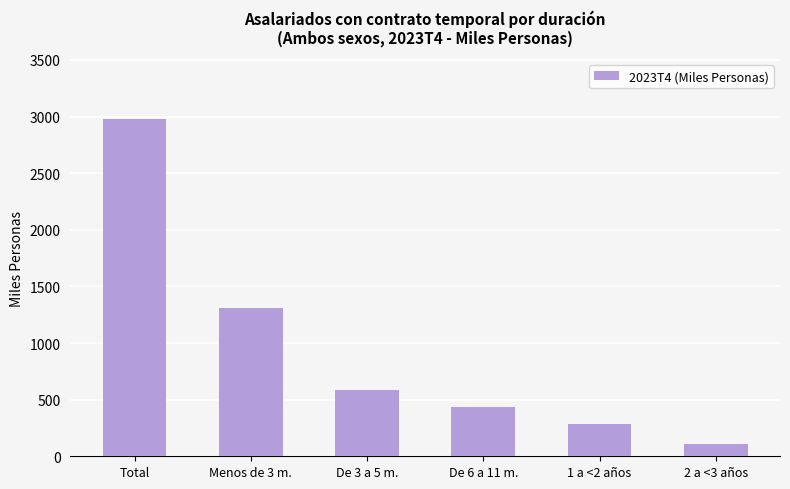

What is the label of the 1st bar from the left?

Total